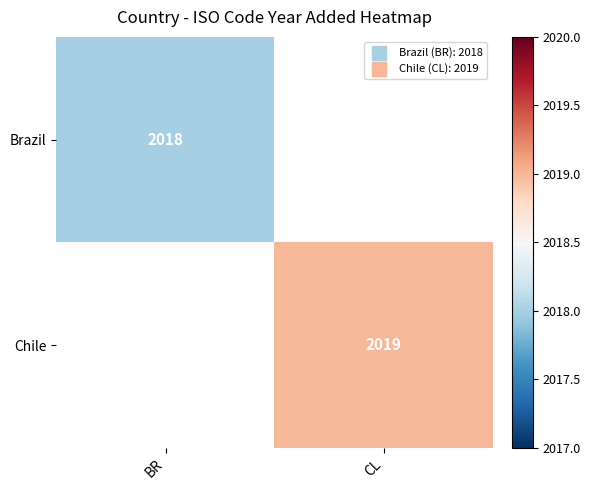

True or false: Brazil has a value of 518 at BR.

False